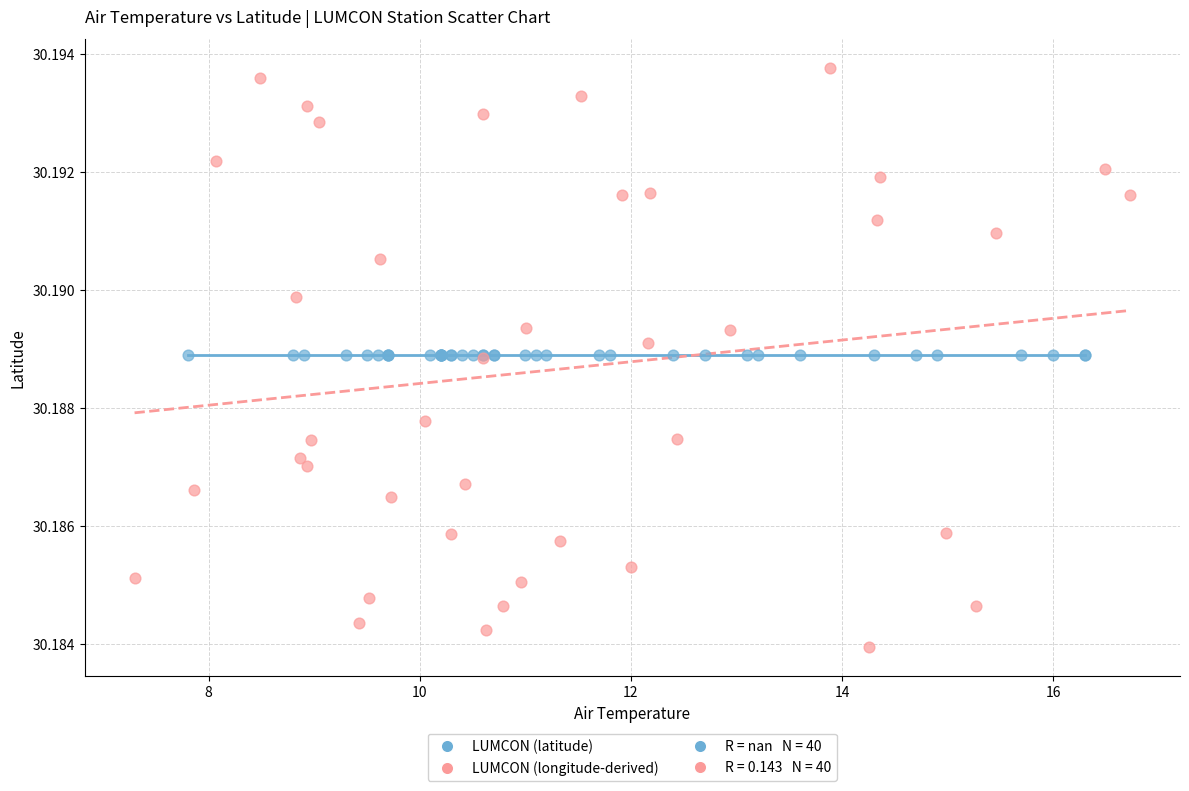

Which series contains the lowest Y value?

LUMCON (longitude-derived)